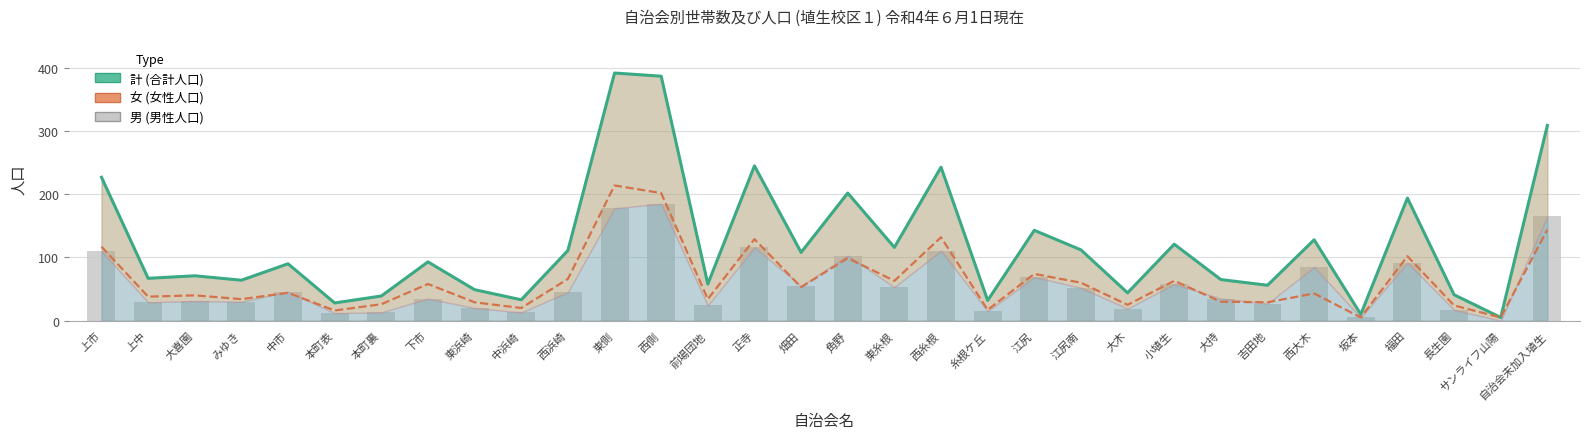

What is the difference between the maximum and second lowest values in the 女 series?

209